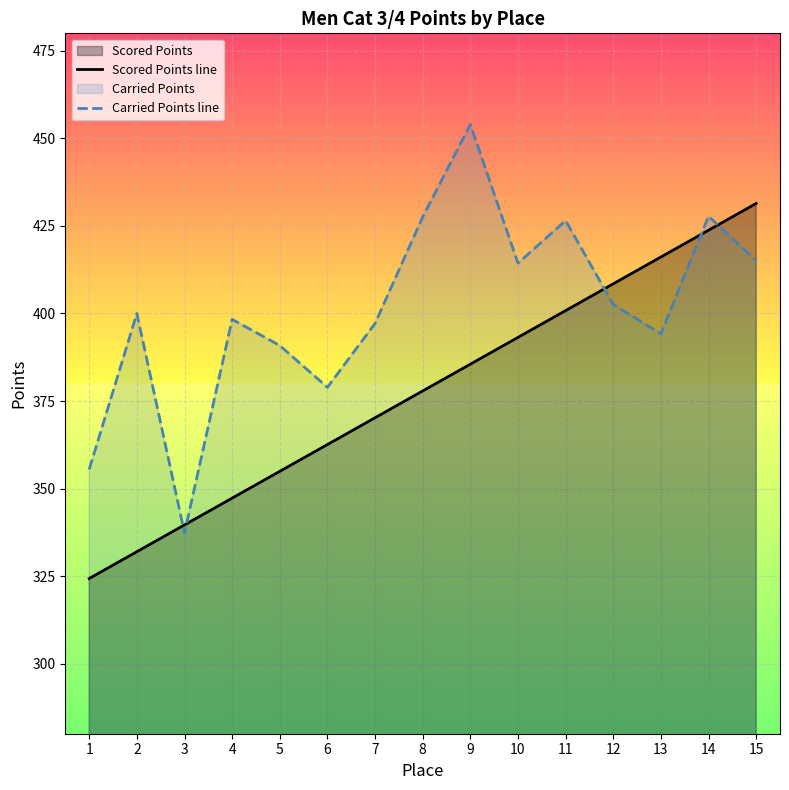

What is the average value of the Carried Points line series?

401.3